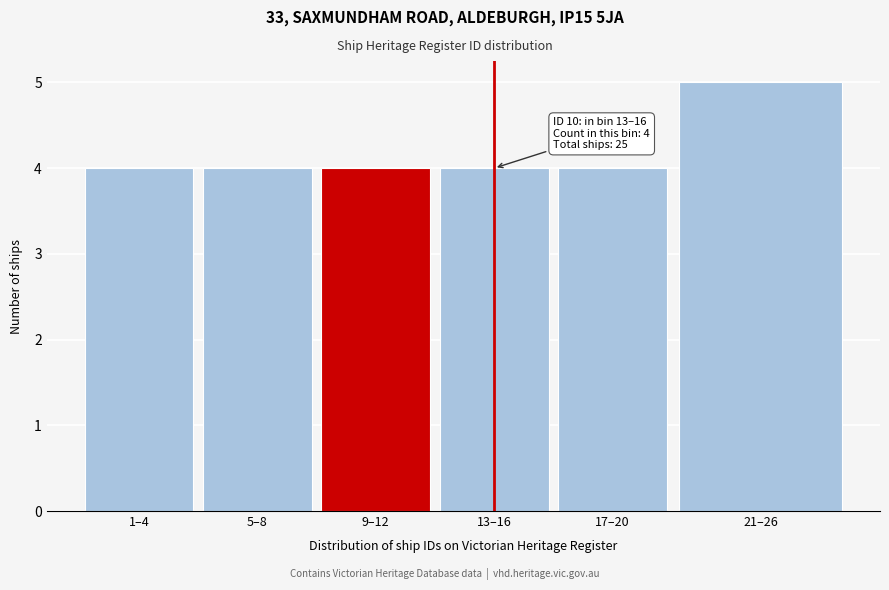

Reading right to left, what are all the values shown in this chart?

5	4	4	4	4	4